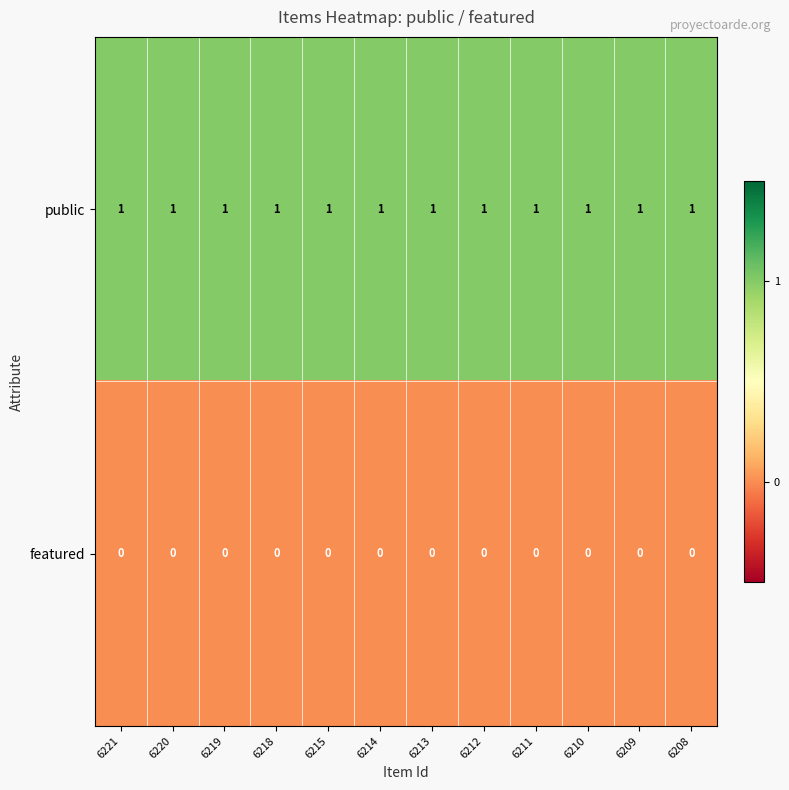

At how many categories does at least one series exceed 0?

12